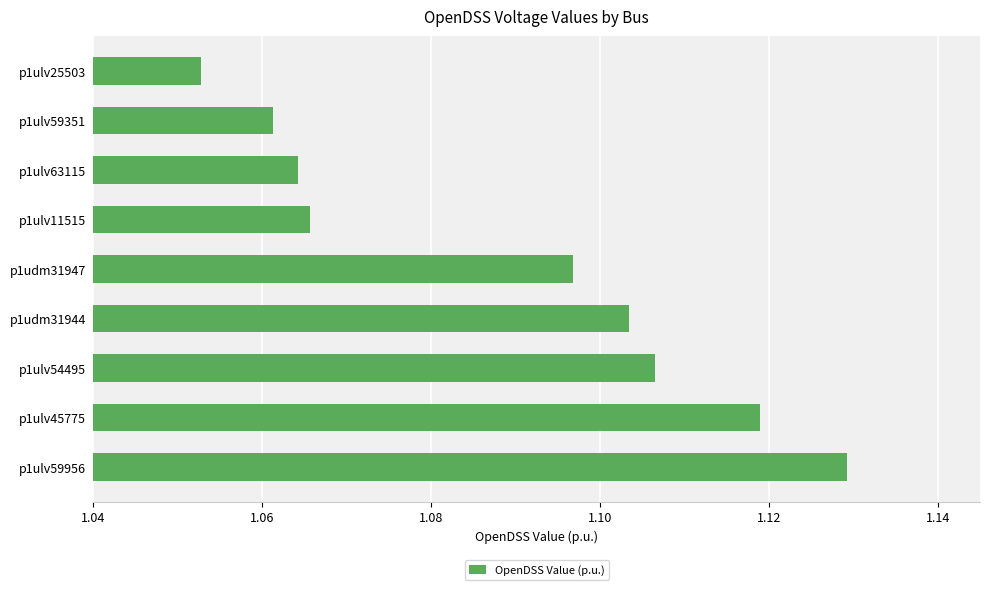

Which category has the highest value across all series?

p1ulv59956